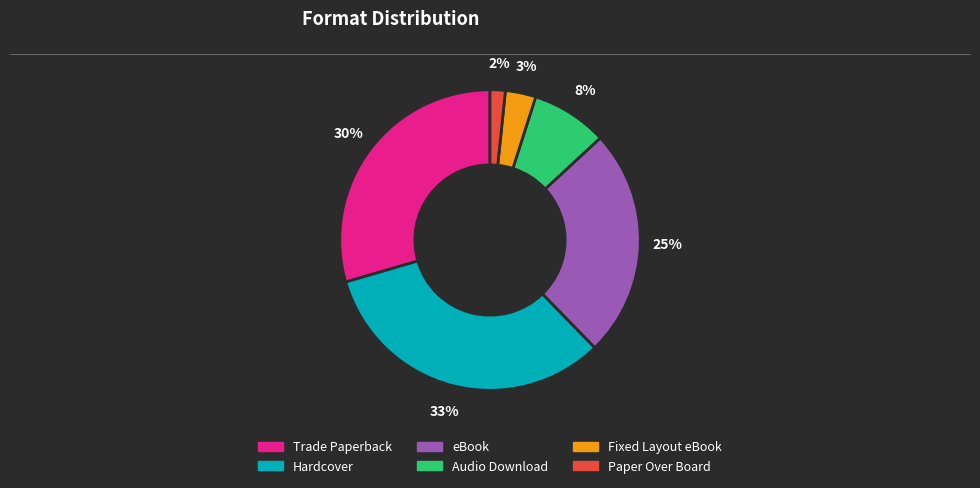

Count the number of slices in the pie.

6